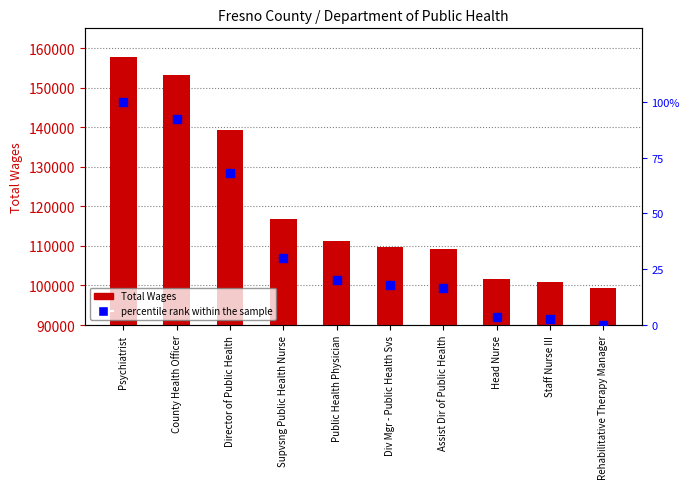

What is the total value across all series at County Health Officer?

153310.2